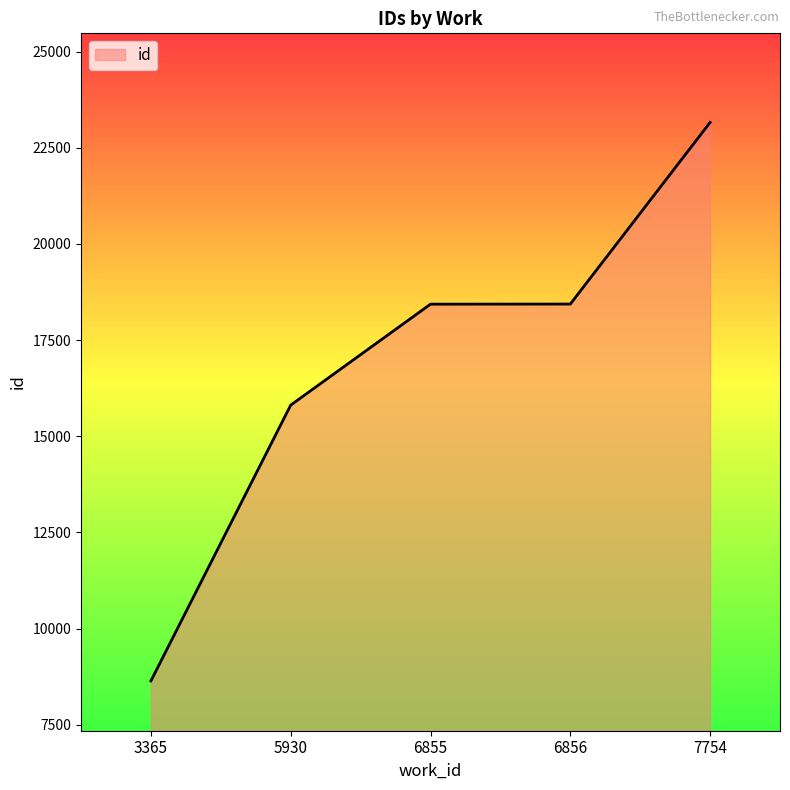

Is it true that the value at 3365 is 11911.0?

False